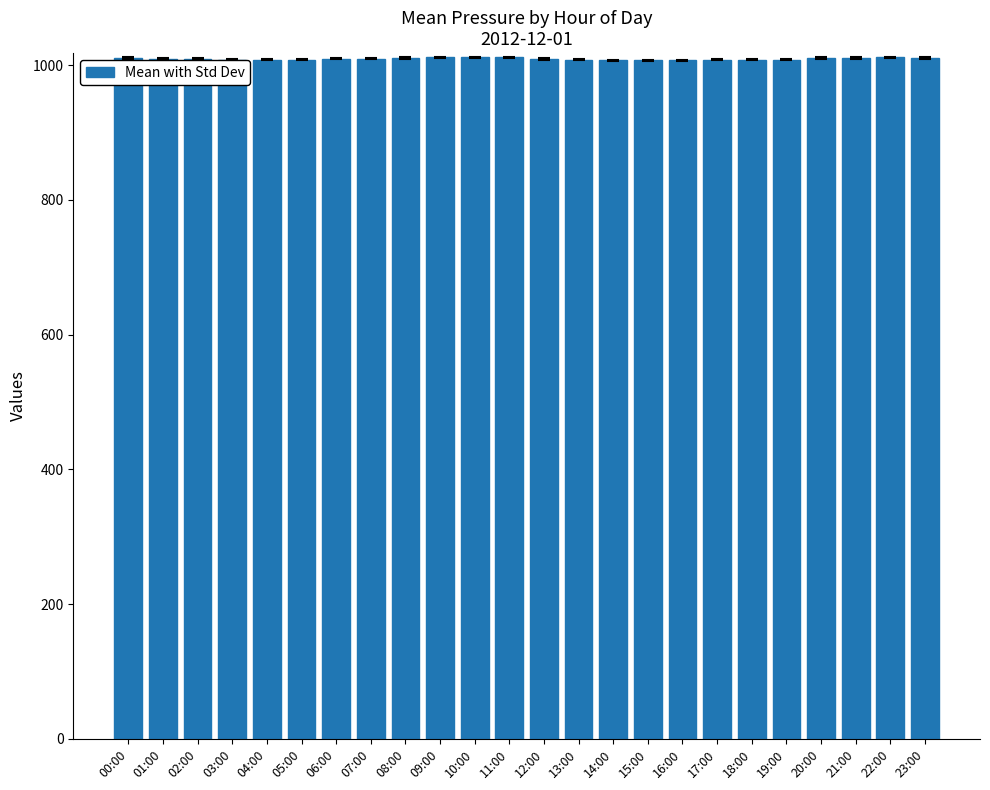

What is the minimum value shown in the chart?

1007.2